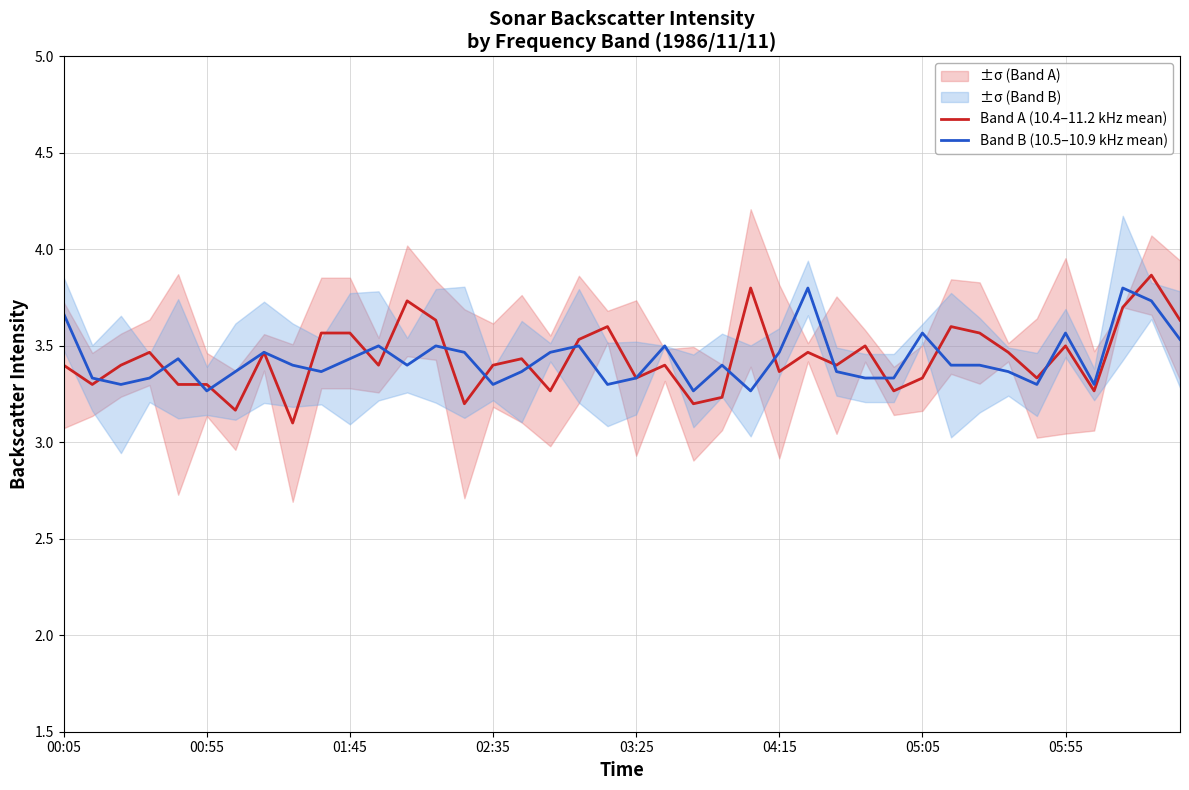

What is the maximum value for Band B (10.5–10.9 kHz mean)?

3.8